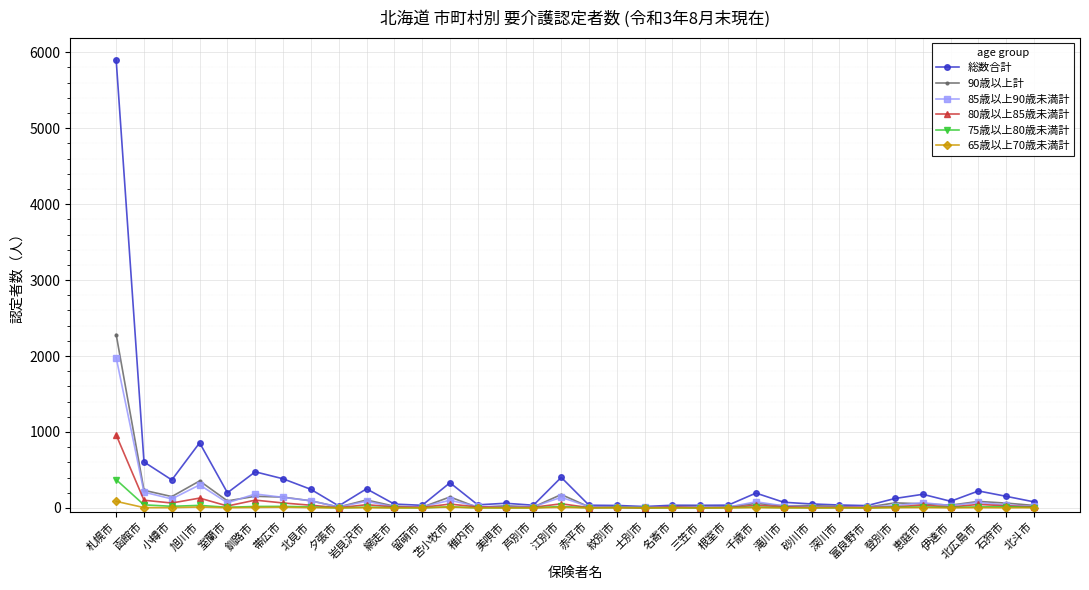

What is the difference between the highest and lowest values at 千歳市?

191